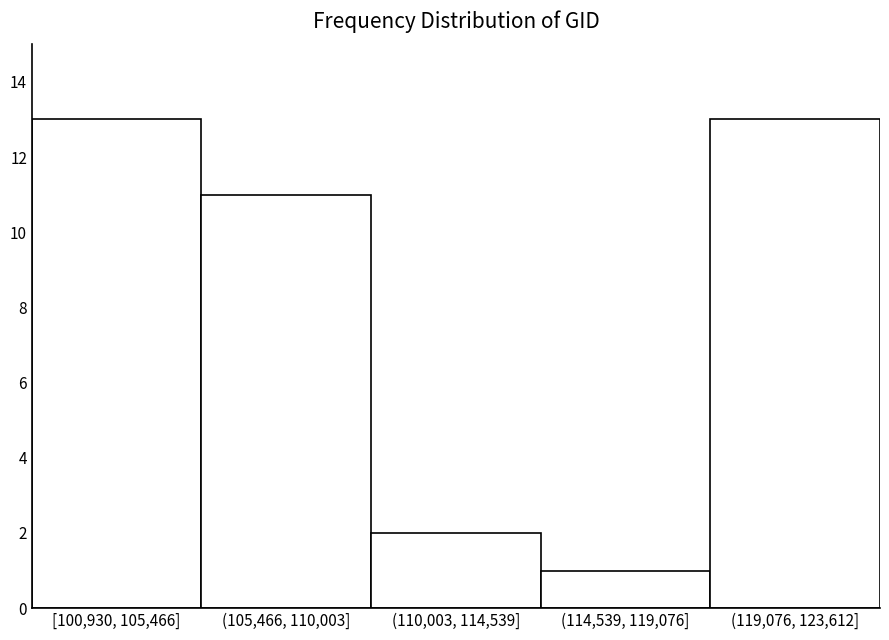

Reading left to right, extract all data points from this chart.

[100,930, 105,466]=13	(105,466, 110,003]=11	(110,003, 114,539]=2	(114,539, 119,076]=1	(119,076, 123,612]=13